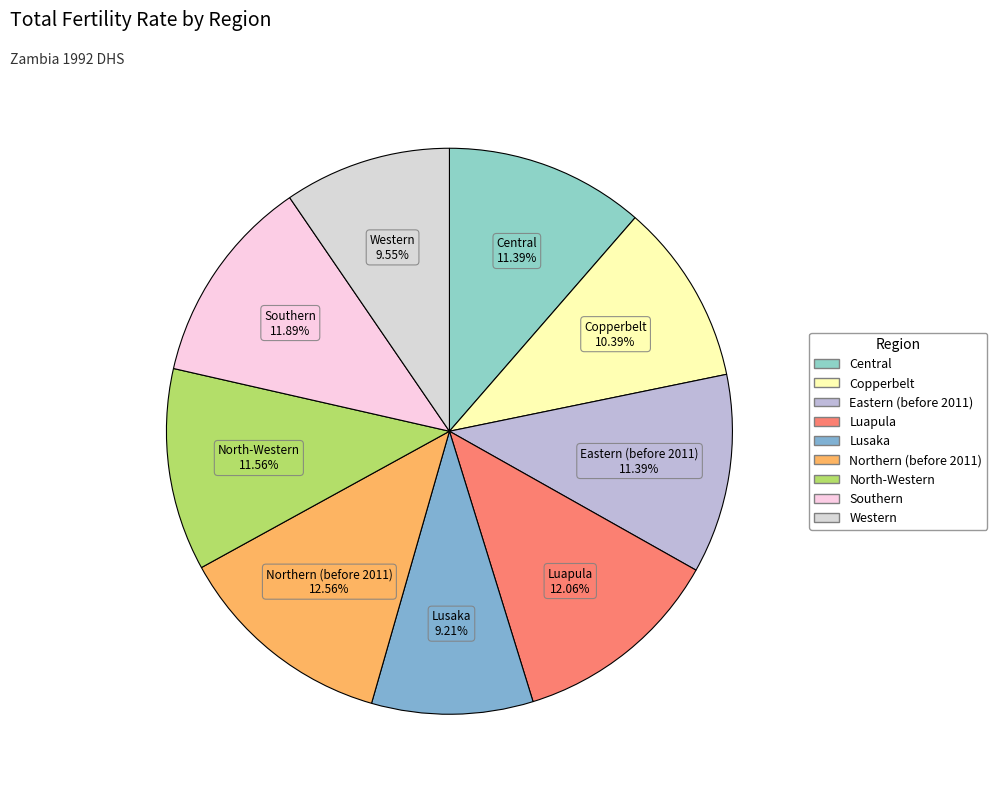

Does North-Western account for over 50% of the chart?

No